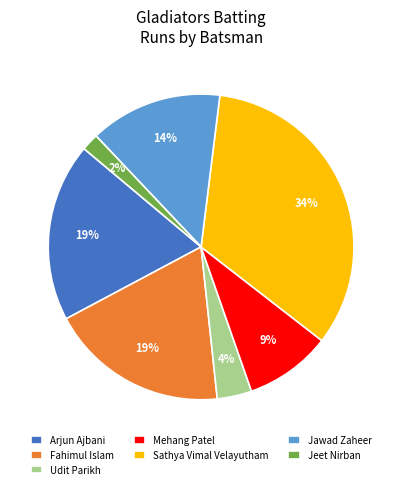

To the nearest percent, what is the average slice percentage?

14%